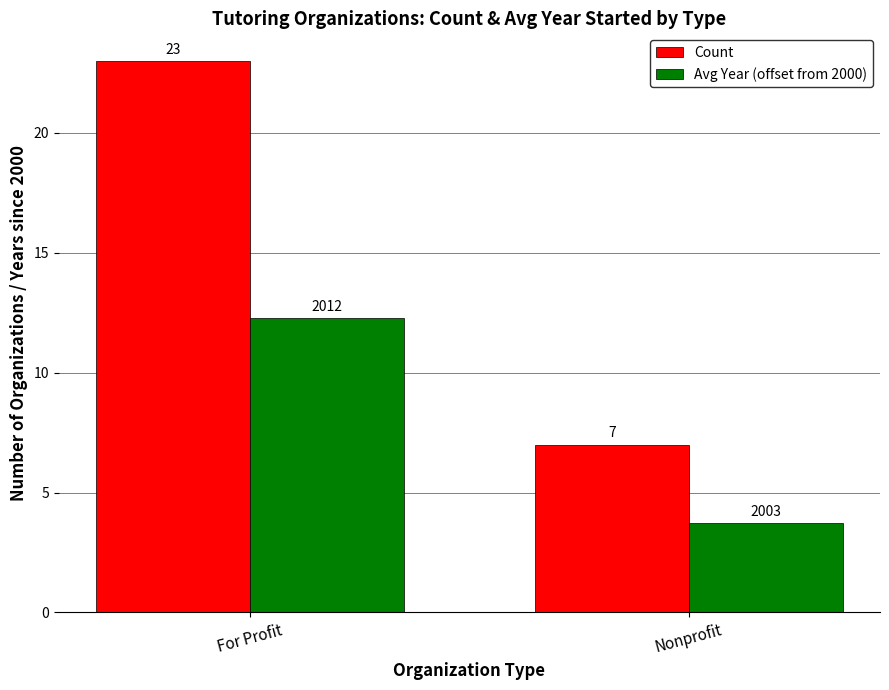

Which label corresponds to the smallest value in the chart?

Nonprofit